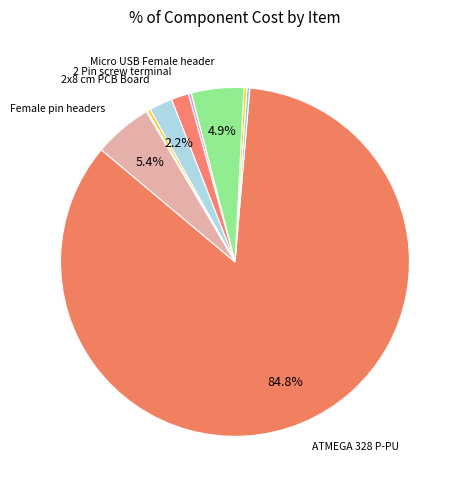

To the nearest percent, what is the difference between the largest and smallest slice percentages?

85%